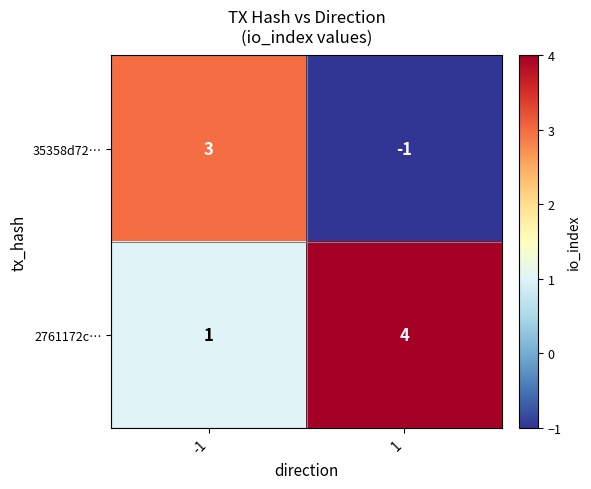

What is the approximate value of 35358d72… at -1?

3